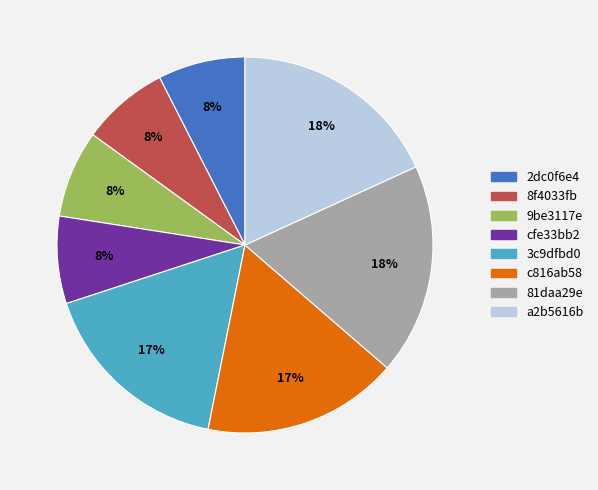

How many slices are in this pie chart?

8